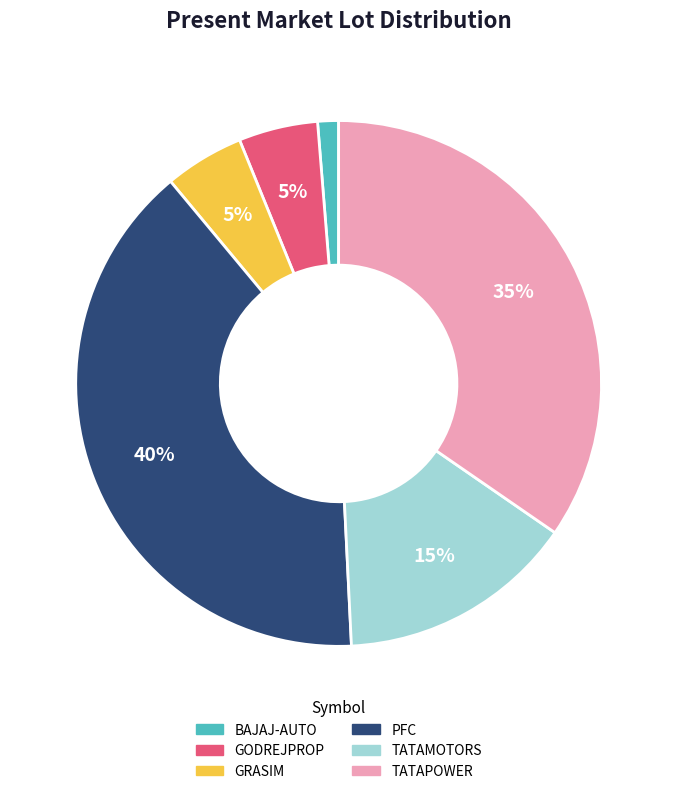

How many segments does this pie chart have?

6